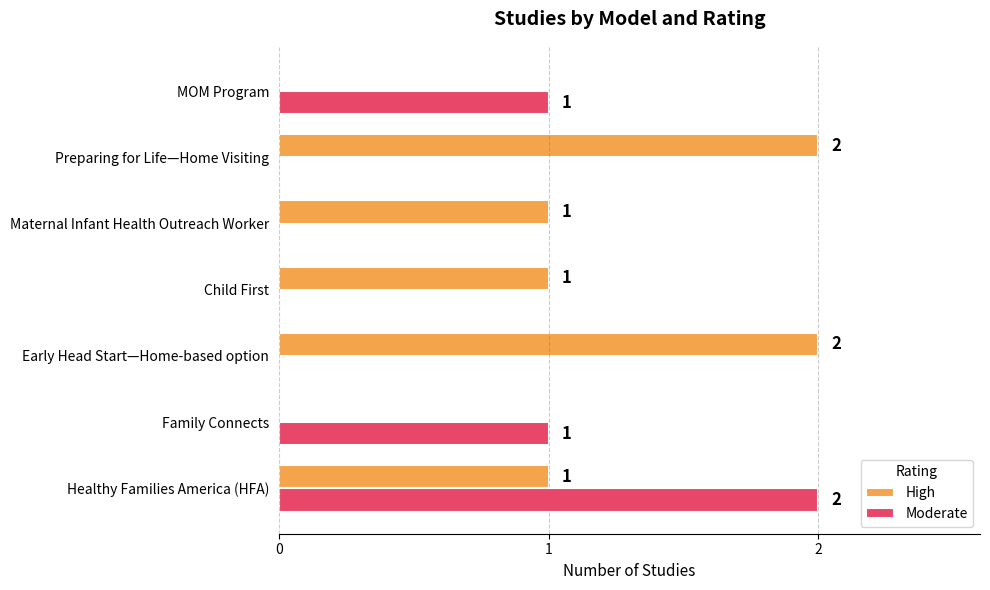

The High series shows -1 at MOM Program. True or false?

False